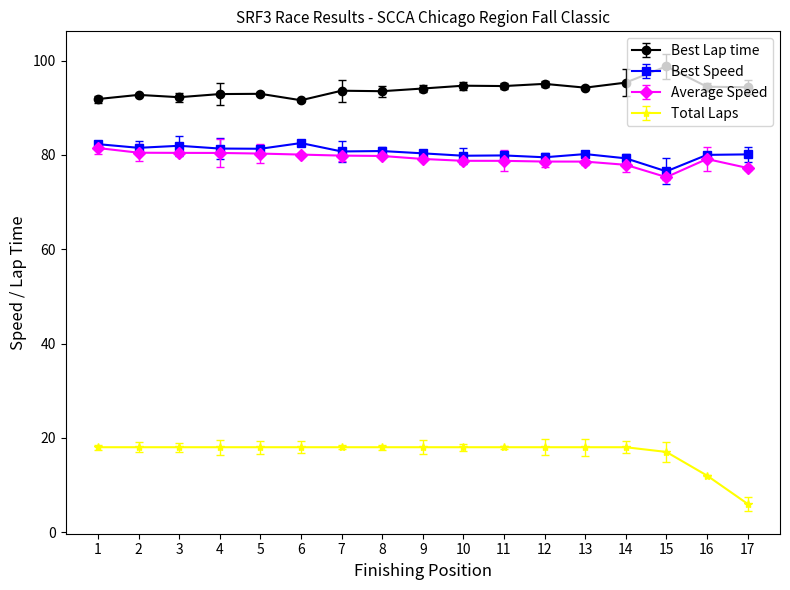

At which category does the chart reach its minimum across all series?

17